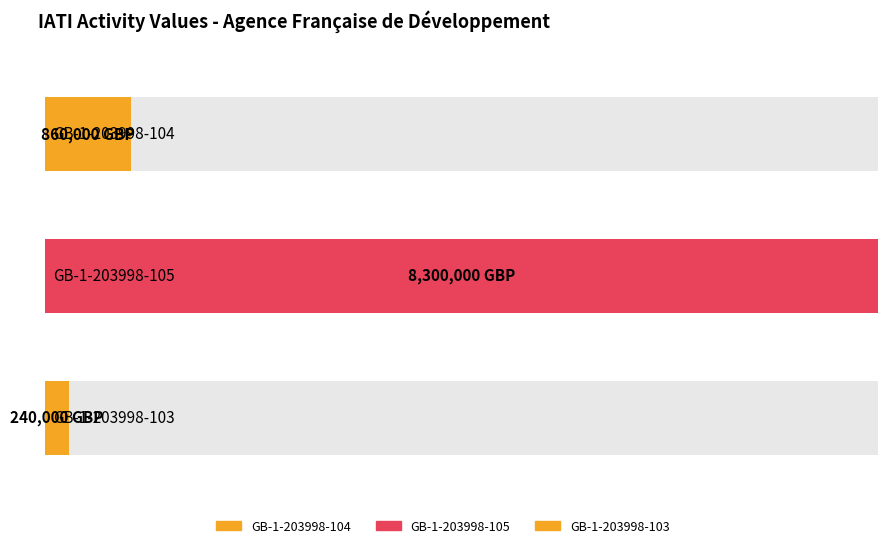

True or false: the data shows 8300000 at GB-1-203998-105.

True